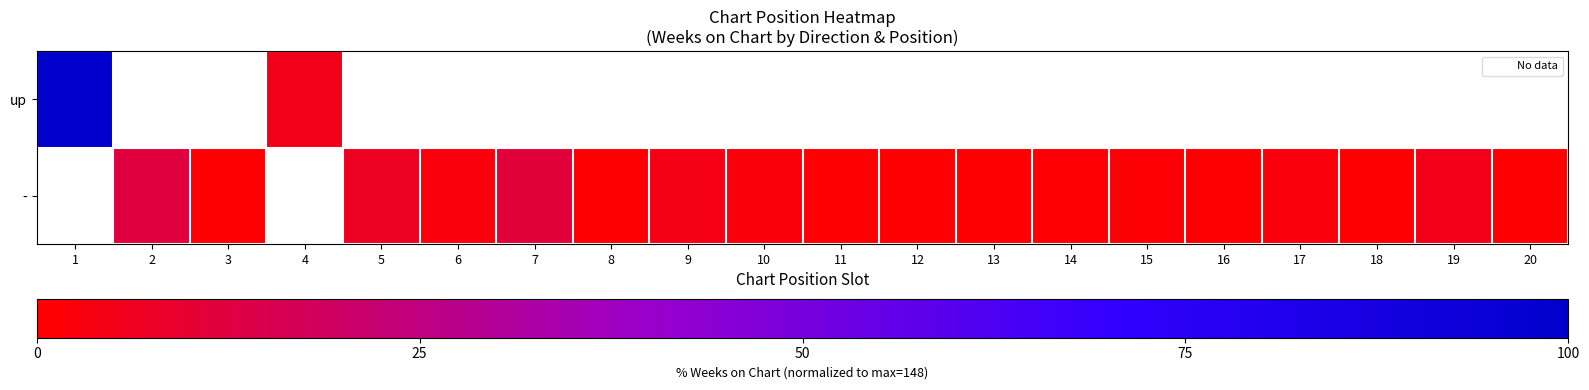

What is the minimum value shown in the chart?

0.7